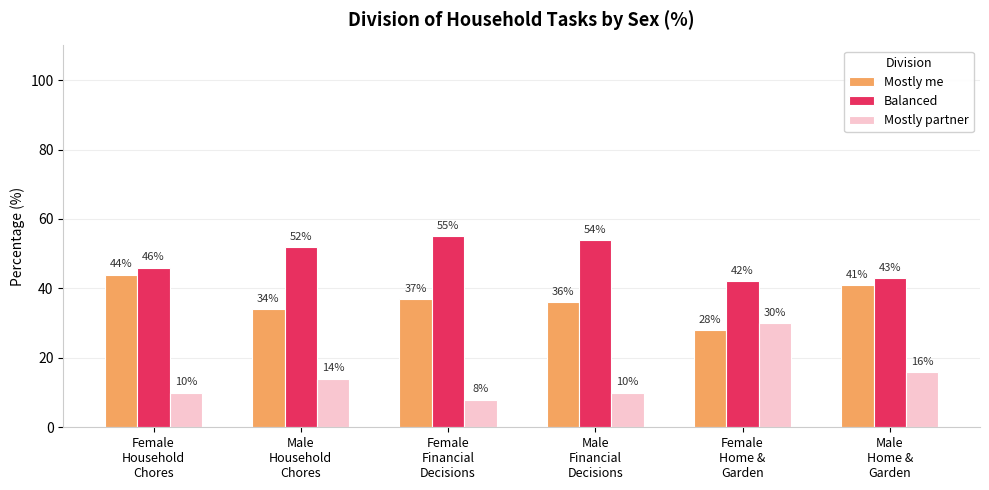

At Female
Financial
Decisions, list the series in order from smallest to largest.

Mostly partner, Mostly me, Balanced